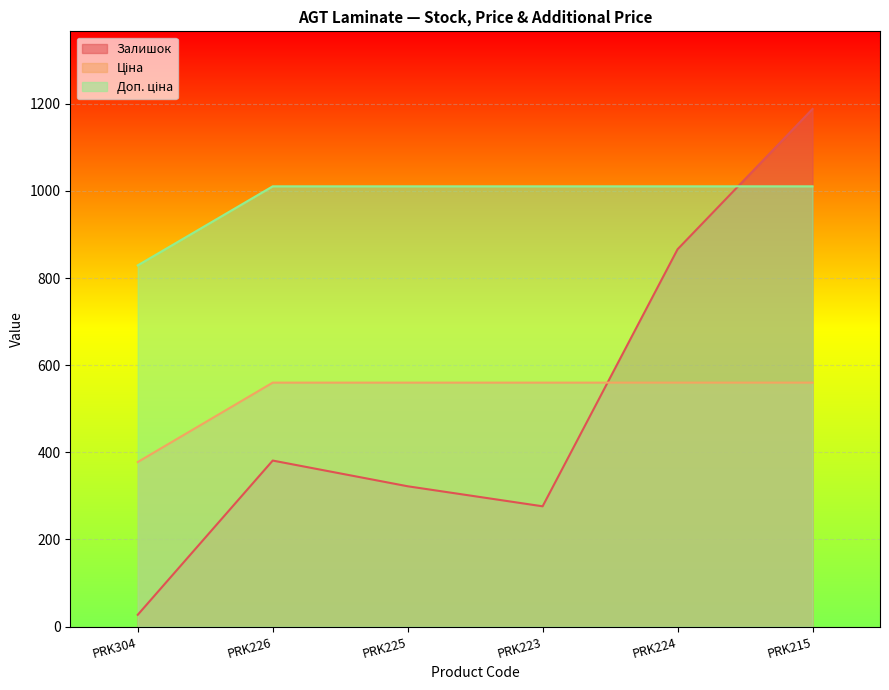

What is the value of the Залишок point at the 1st from the left?

27.0